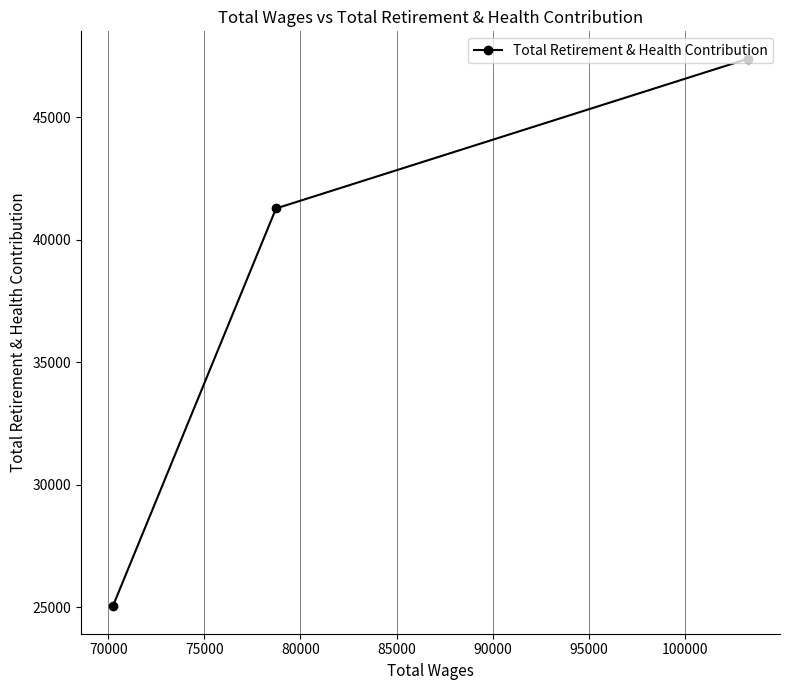

Does the chart display data point markers on the line(s)?

Yes